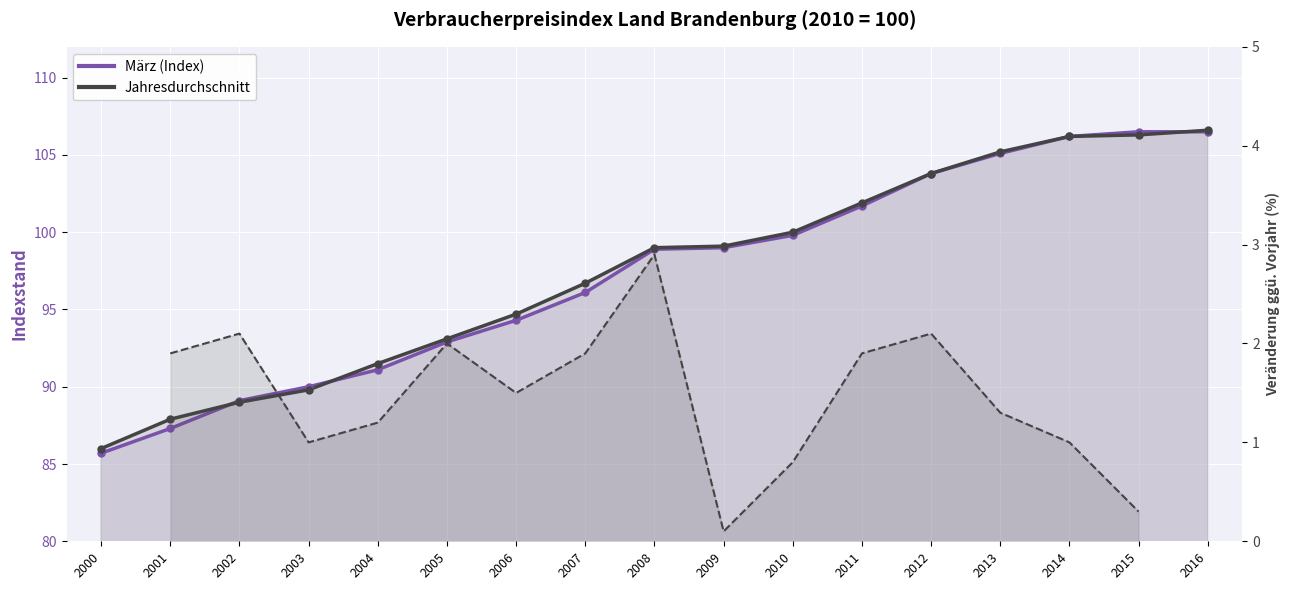

Which series contains the highest Y value?

Jahresdurchschnitt